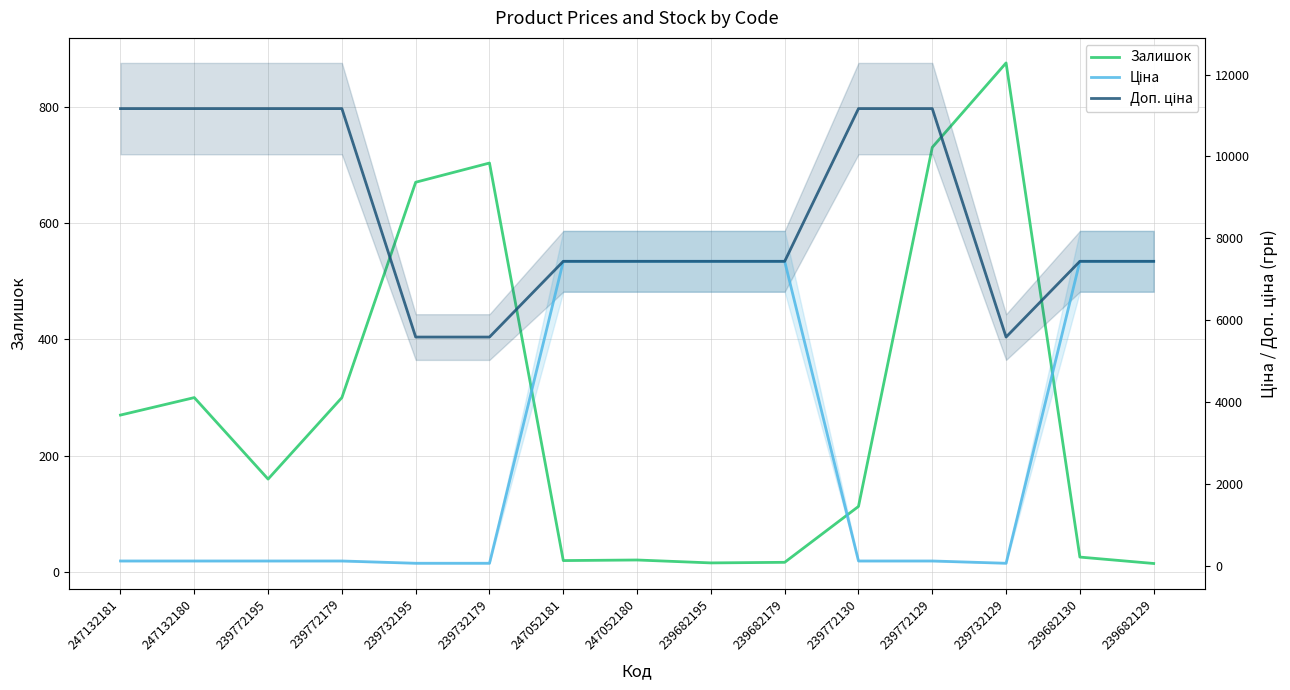

Does the chart have visible grid lines?

Yes